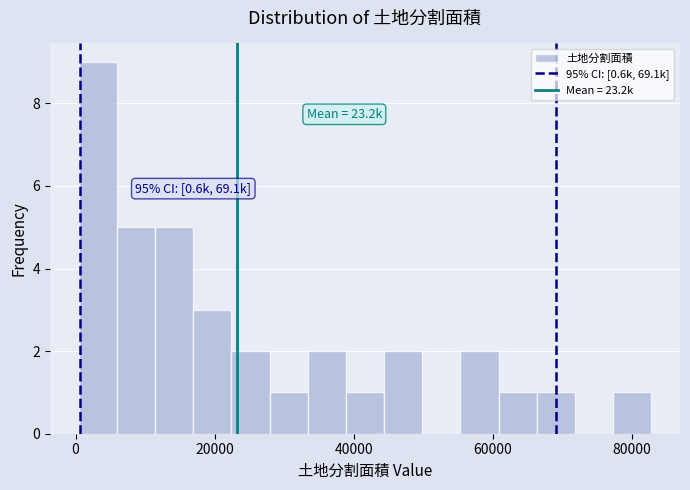

Around what value on the x-axis is the tallest bar? Give the approximate position of its centre, as read against the axis.

4000